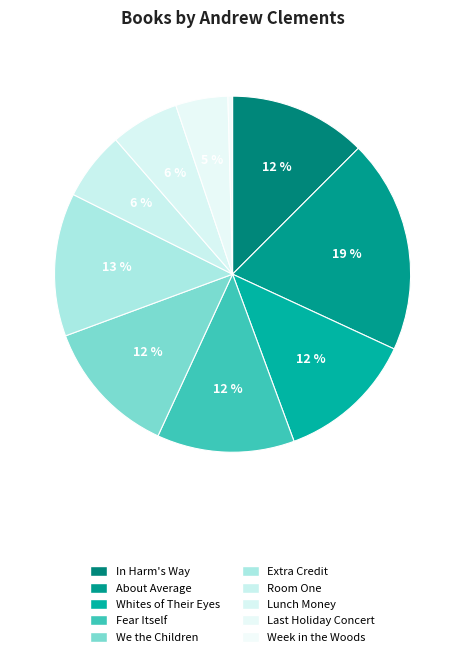

Count the number of slices in the pie.

10